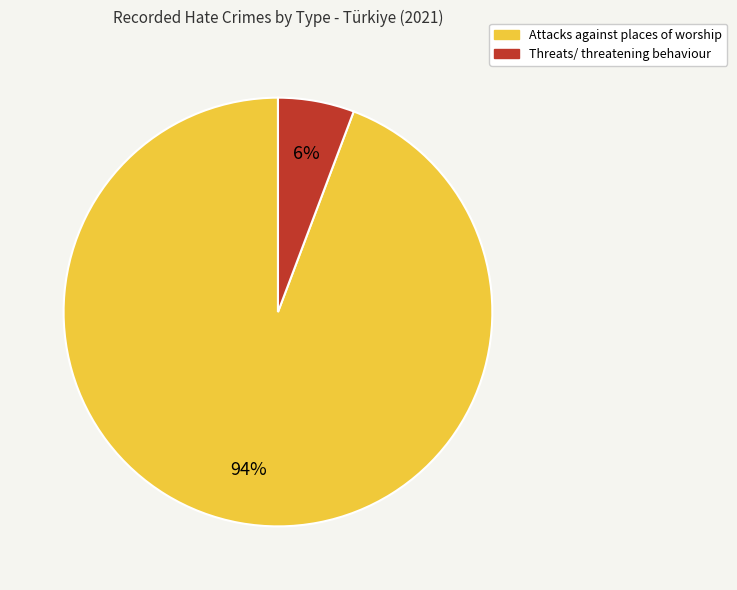

Which has a higher value, Attacks against places of worship or Threats/ threatening behaviour?

Attacks against places of worship